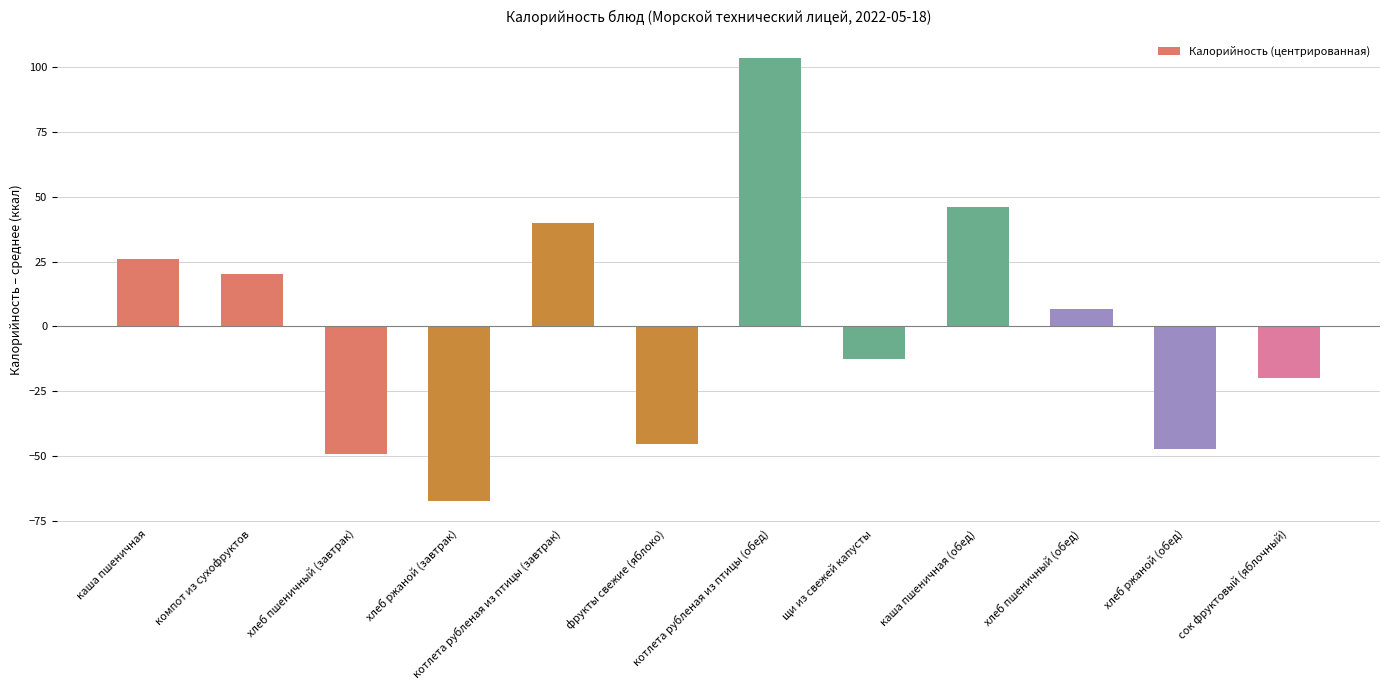

What is the difference between the maximum and minimum values?

170.8